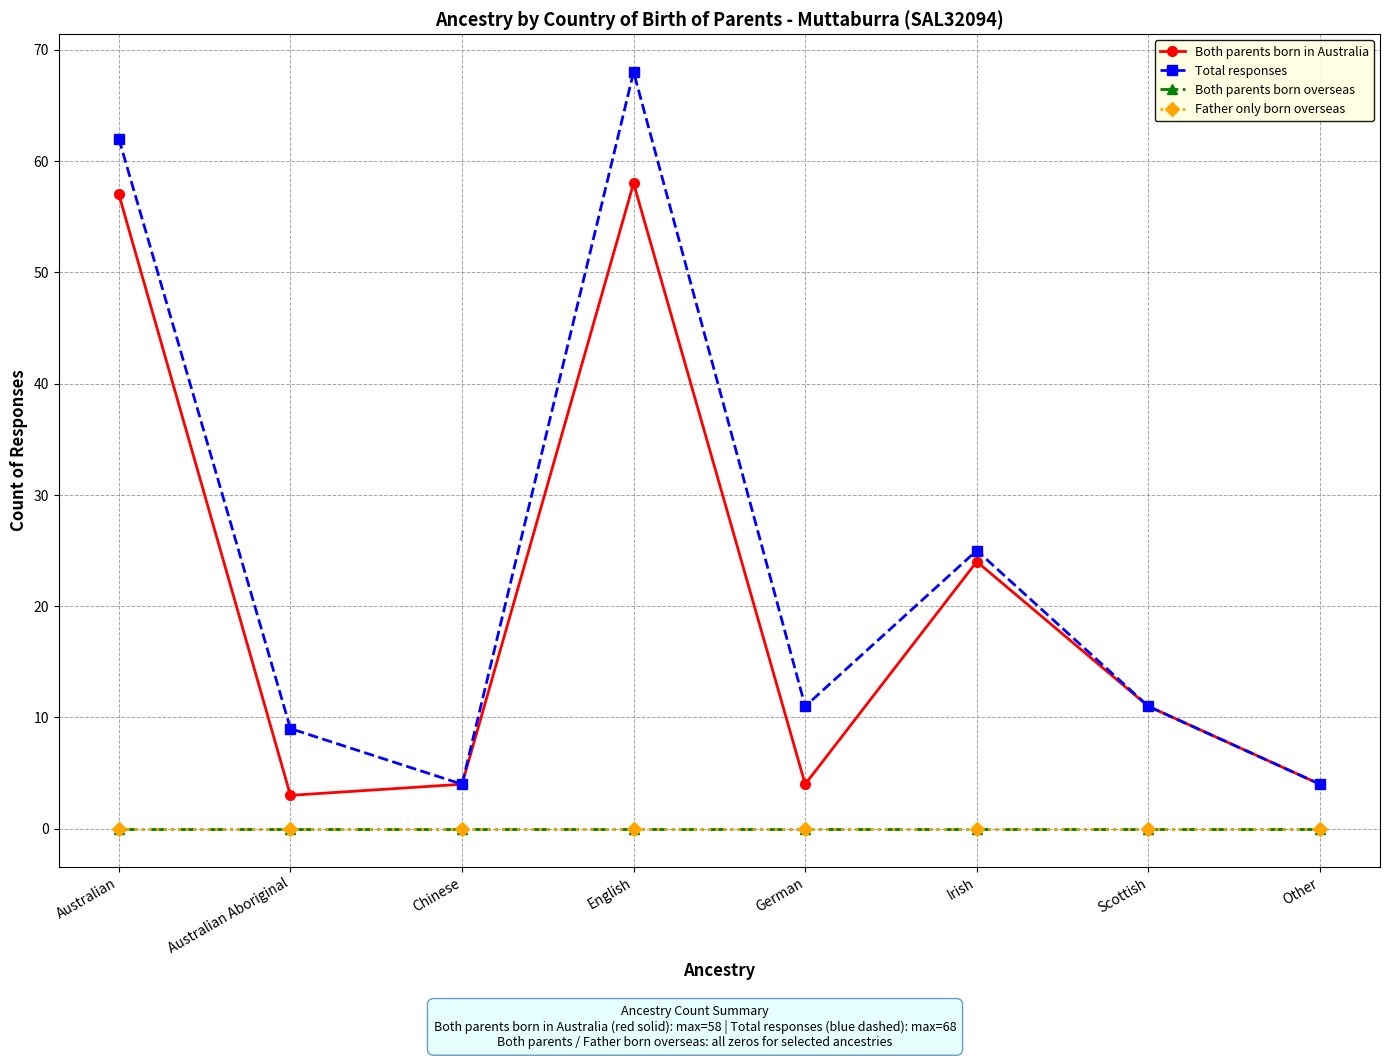

Does the chart have visible grid lines?

Yes